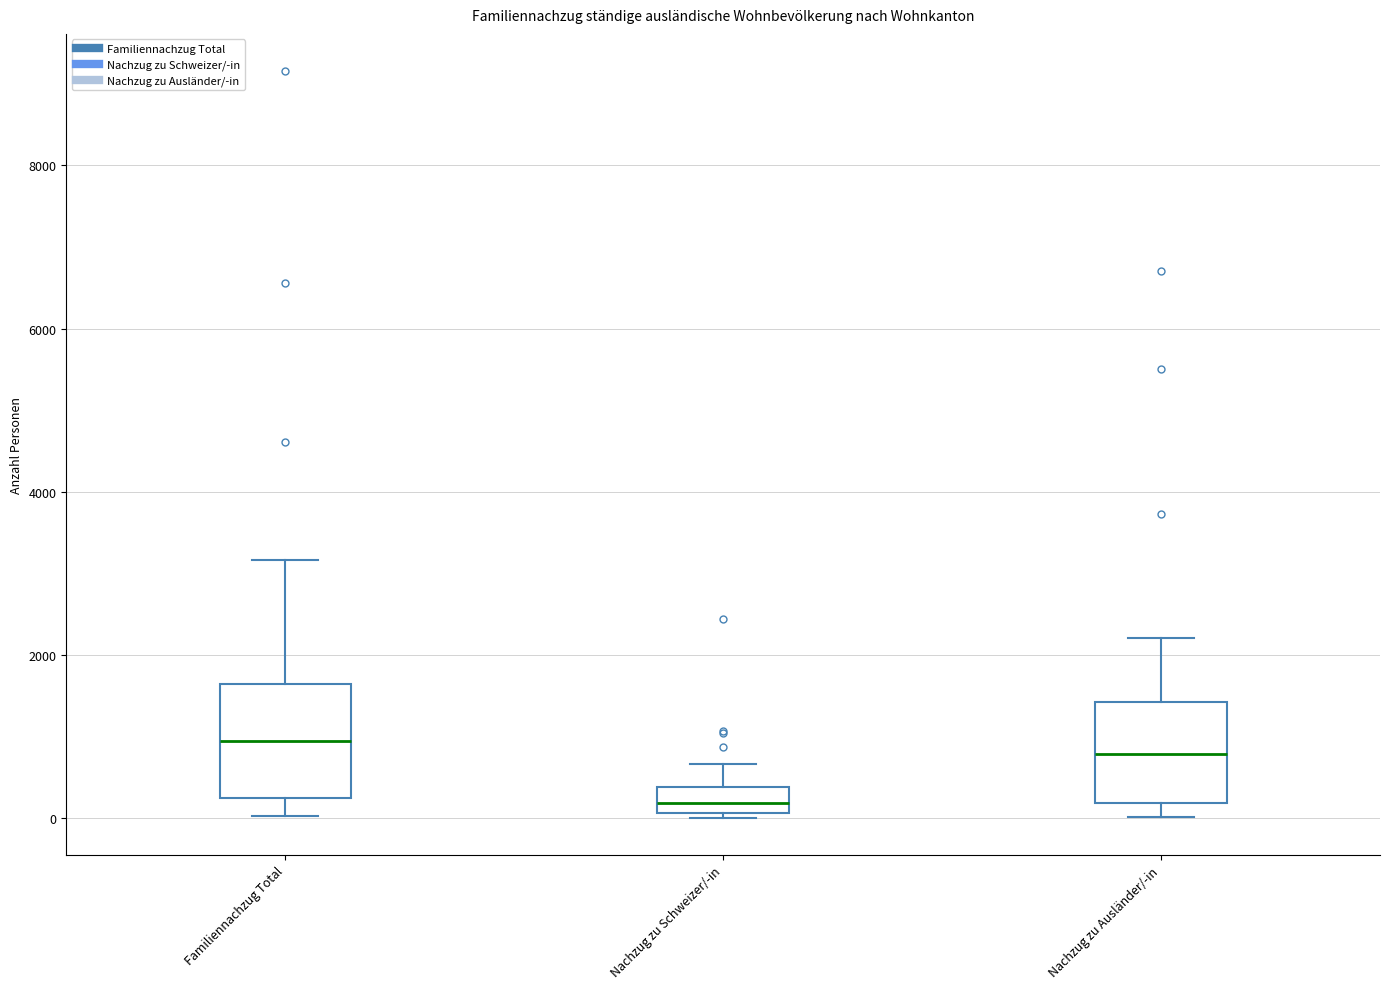

Where is the lower edge of the box for Nachzug zu Ausländer/-in on the y-axis? The values are not printed on the chart, so give them approximately, as read against the axis.

200